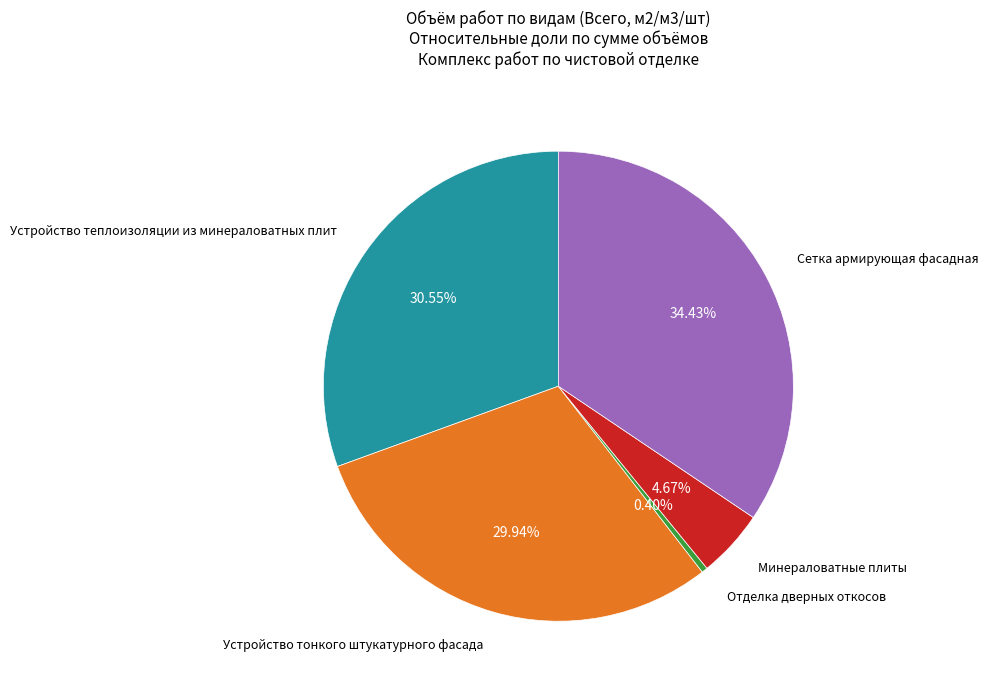

Count the number of slices in the pie.

5